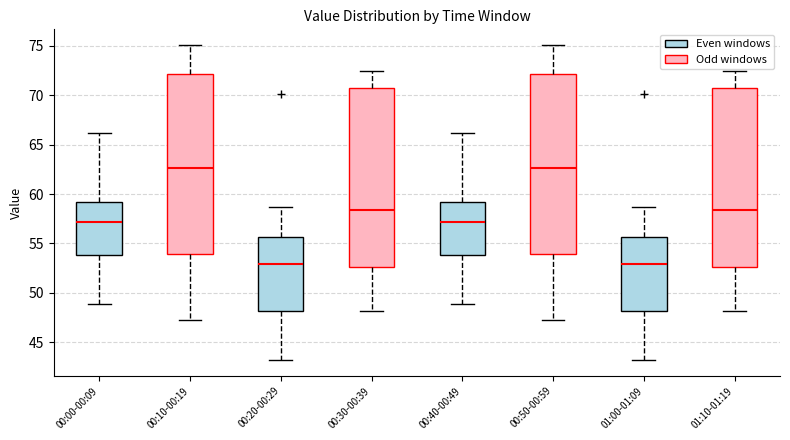

Reading left to right, read every box against the y-axis: the position of its median line, the range the box covers, and the ends of its whiskers. The values are not printed on the chart, so give them approximately, as read against the axis.

00:00-00:09: median 57.0, box 54.0 to 59.0, whiskers 49.0 to 66.0
00:10-00:19: median 62.5, box 54.0 to 72.0, whiskers 47.0 to 75.0
00:20-00:29: median 53.0, box 48.0 to 55.5, whiskers 43.0 to 58.5
00:30-00:39: median 58.5, box 52.5 to 71.0, whiskers 48.0 to 72.5
00:40-00:49: median 57.0, box 54.0 to 59.0, whiskers 49.0 to 66.0
00:50-00:59: median 62.5, box 54.0 to 72.0, whiskers 47.0 to 75.0
01:00-01:09: median 53.0, box 48.0 to 55.5, whiskers 43.0 to 58.5
01:10-01:19: median 58.5, box 52.5 to 71.0, whiskers 48.0 to 72.5